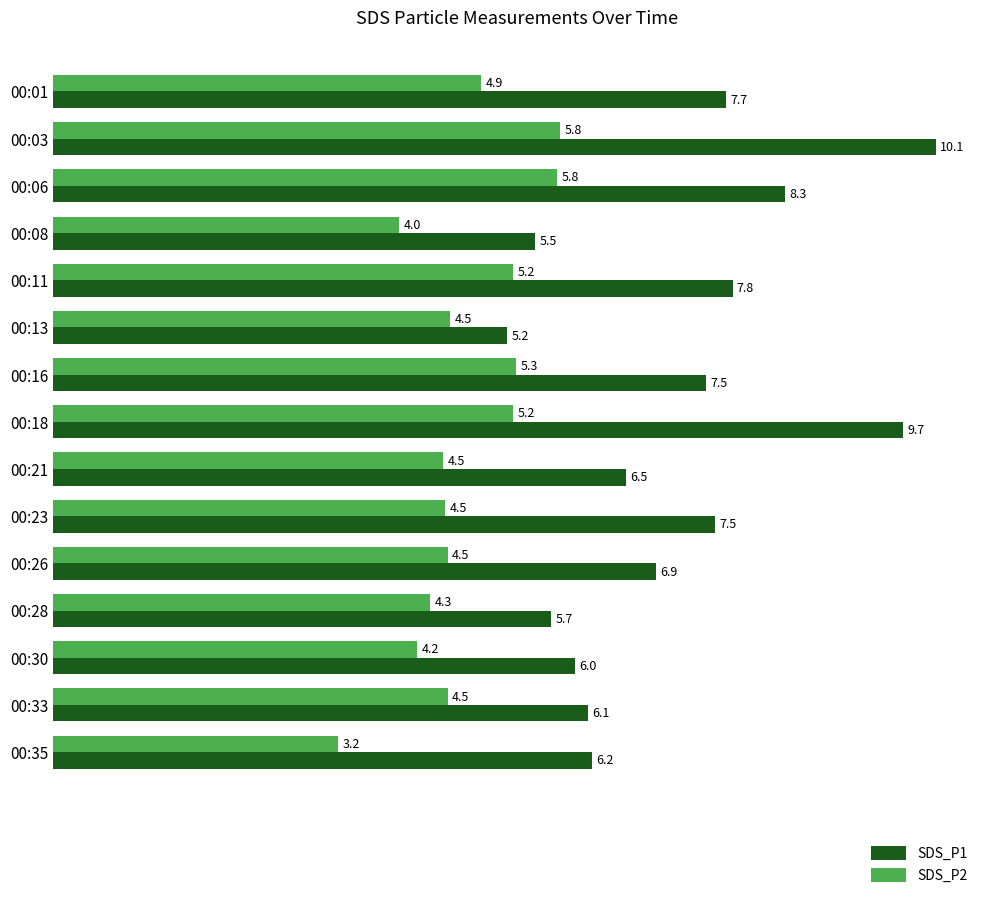

Is it true that SDS_P2 equals 7.8 at 00:23?

False